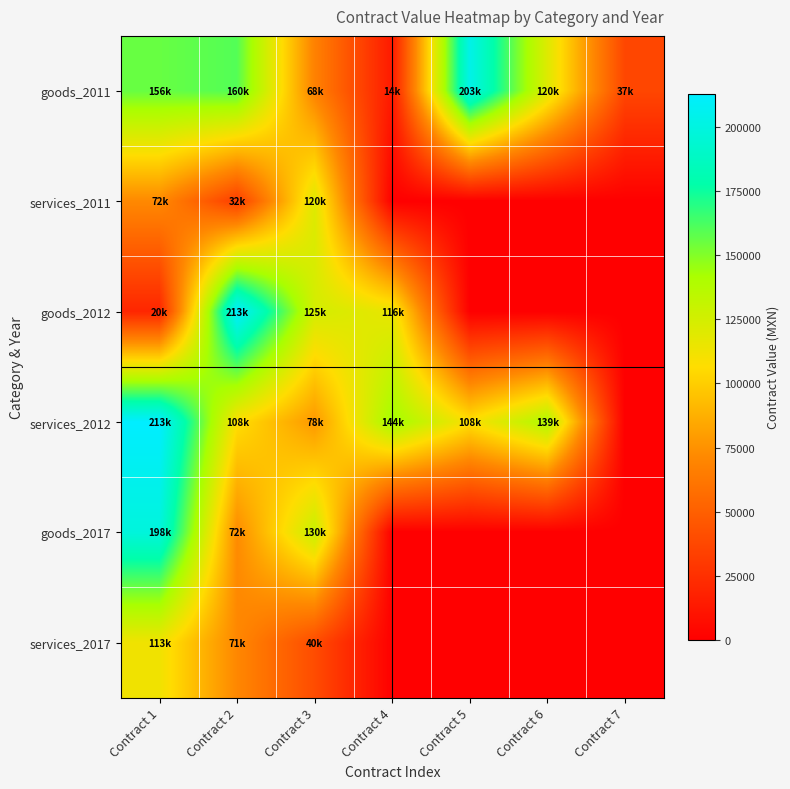

Rank the series by their maximum value, from lowest to highest.

services_2017, services_2011, goods_2017, goods_2011, goods_2012, services_2012